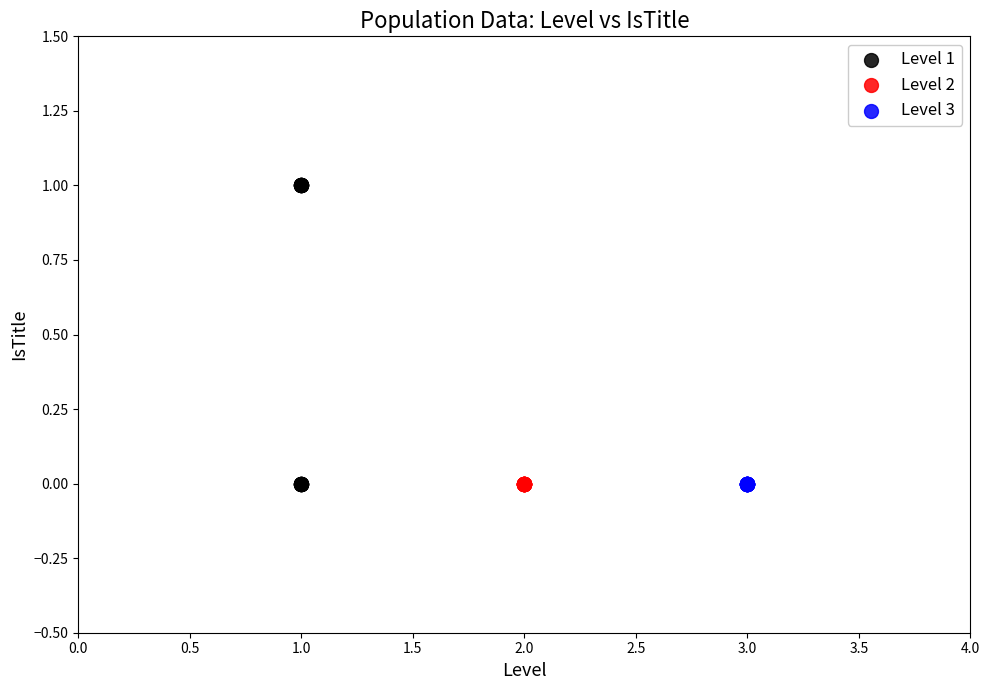

Which series contains the highest Y value?

Level 1